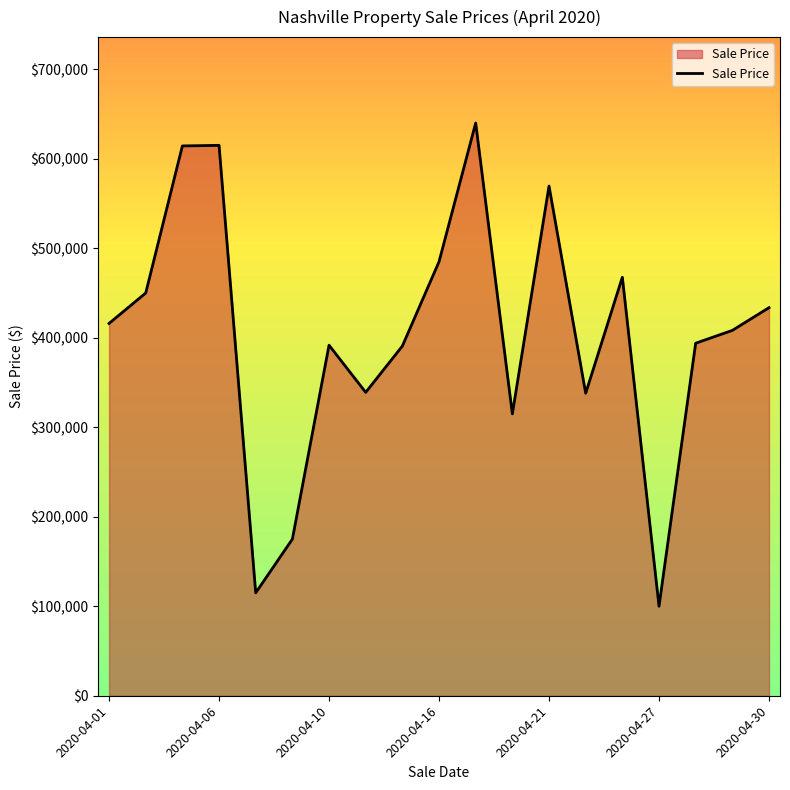

What is the greatest value displayed?

639950.0